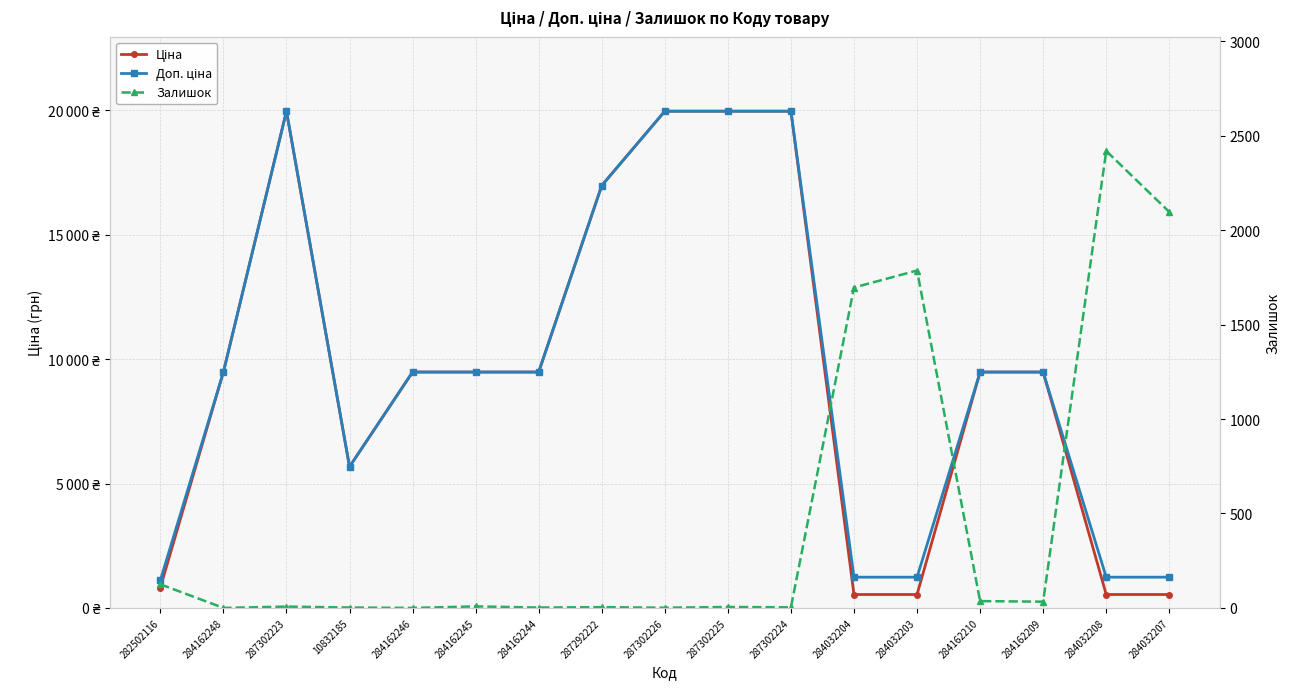

Count the number of data series in this chart.

3